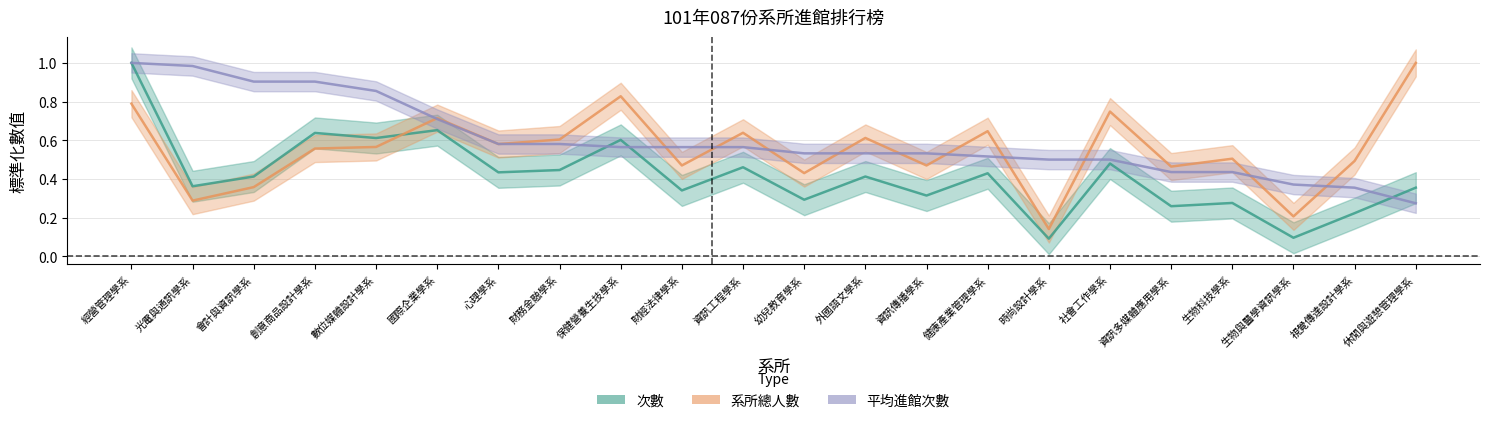

True or false: 平均進館次數 has more than 2 interior local peaks.

False